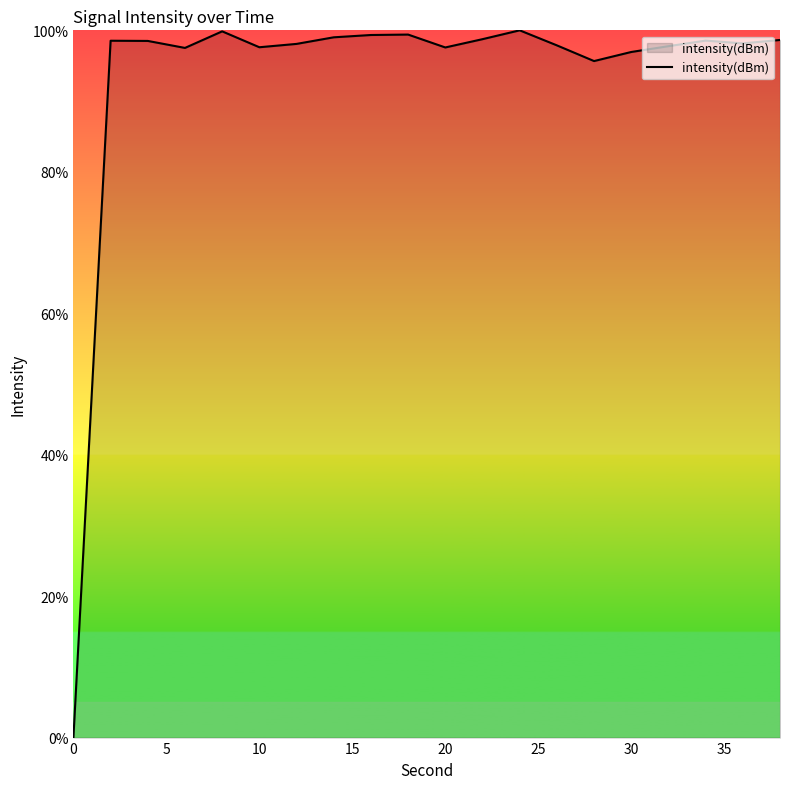

What is the greatest value displayed?

100.0